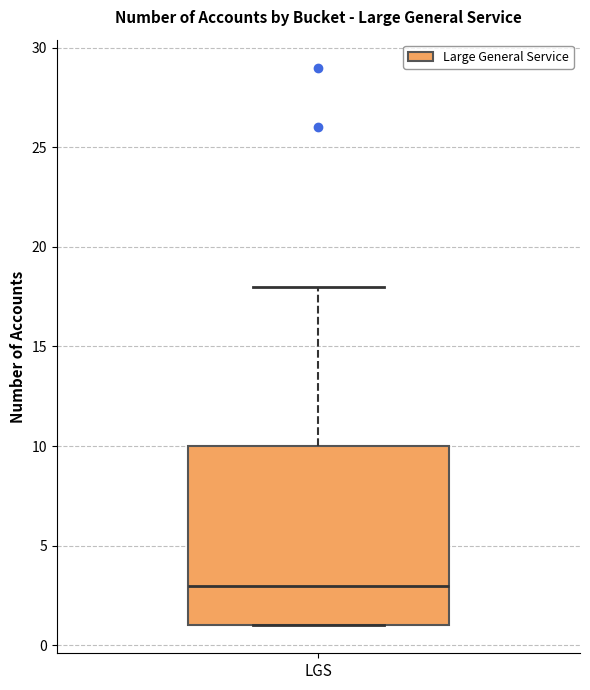

Where is the lower edge of the box for LGS on the y-axis? The values are not printed on the chart, so give them approximately, as read against the axis.

1